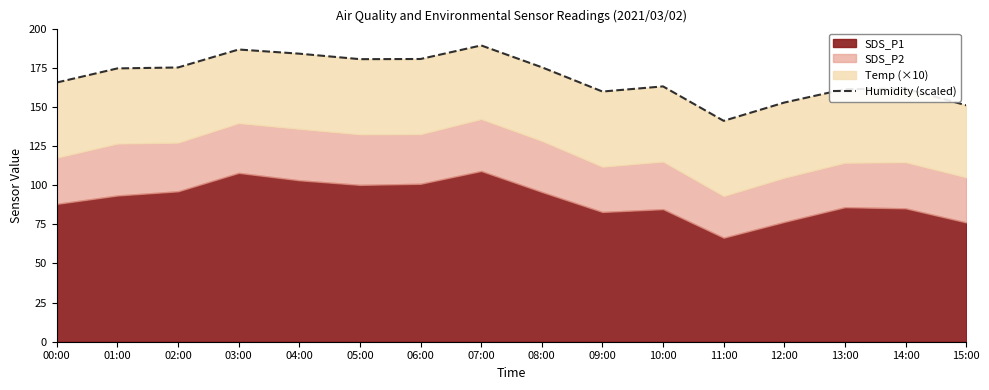

Reading left to right, what are all the values shown in this chart?

165.6	174.6	175.2	186.7	184.0	180.5	180.6	189.2	175.3	159.8	163.1	141.1	152.8	161.3	161.7	151.0